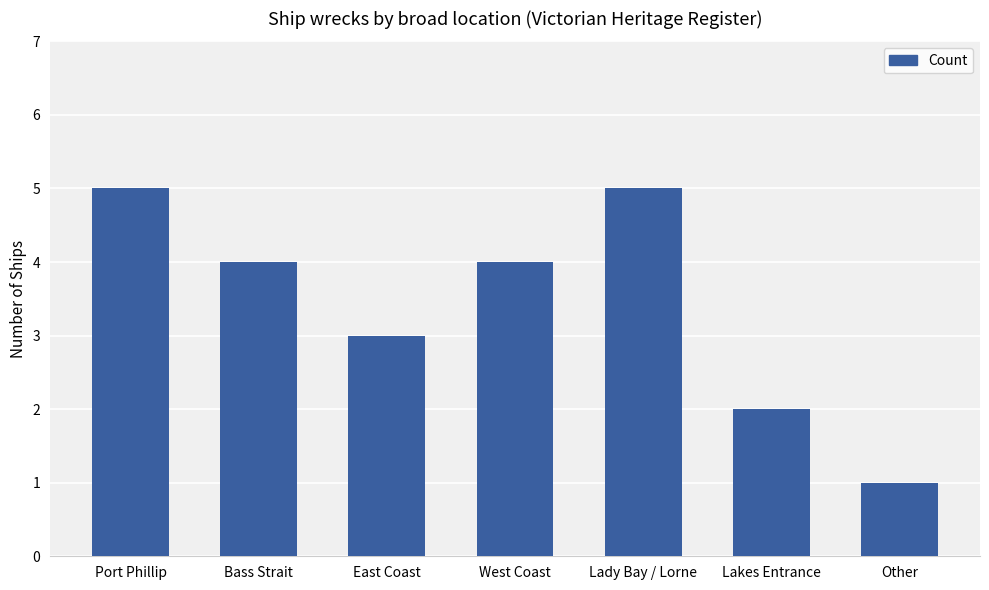

What is the value of the 4th bar from the left?

4